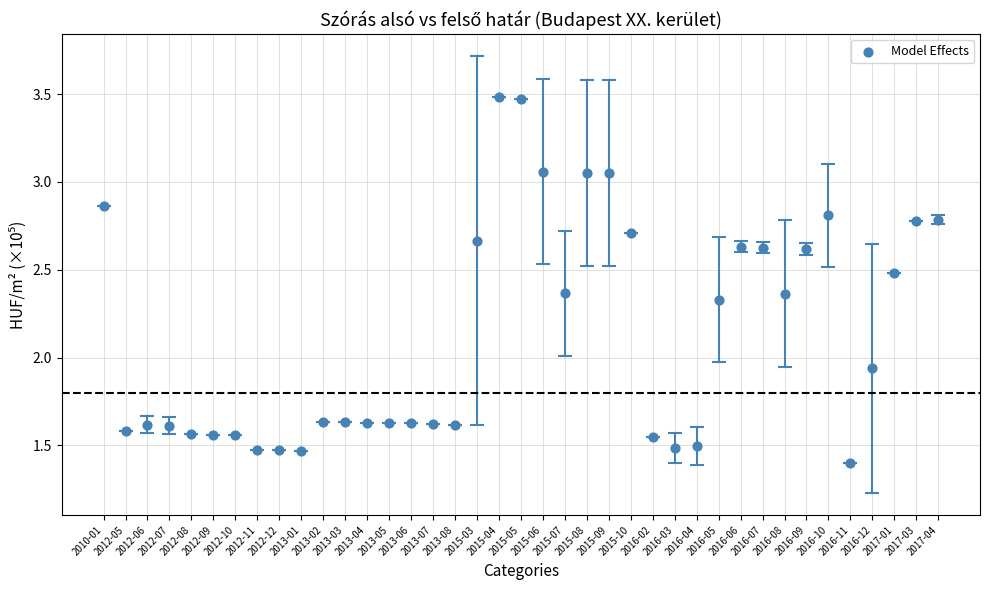

What is the range of Y values (max minus min)?

2.1